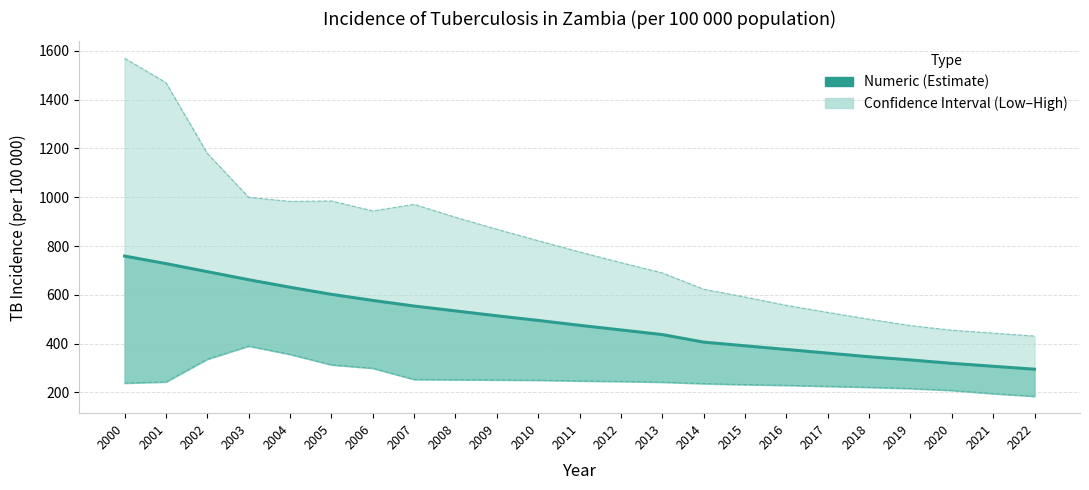

Where is the first local minimum for High?

2004